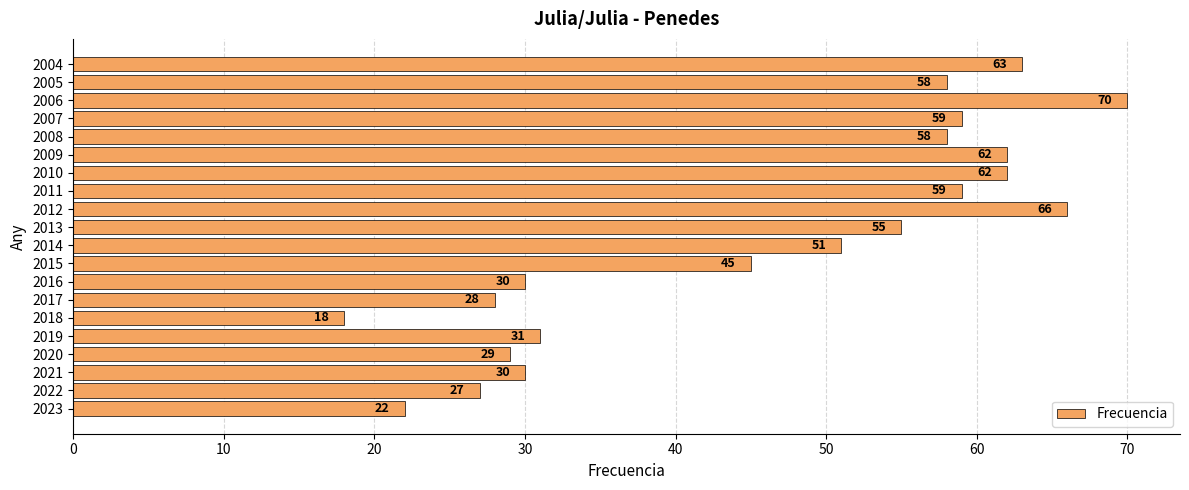

True or false: the data shows 37 at 2009.

False